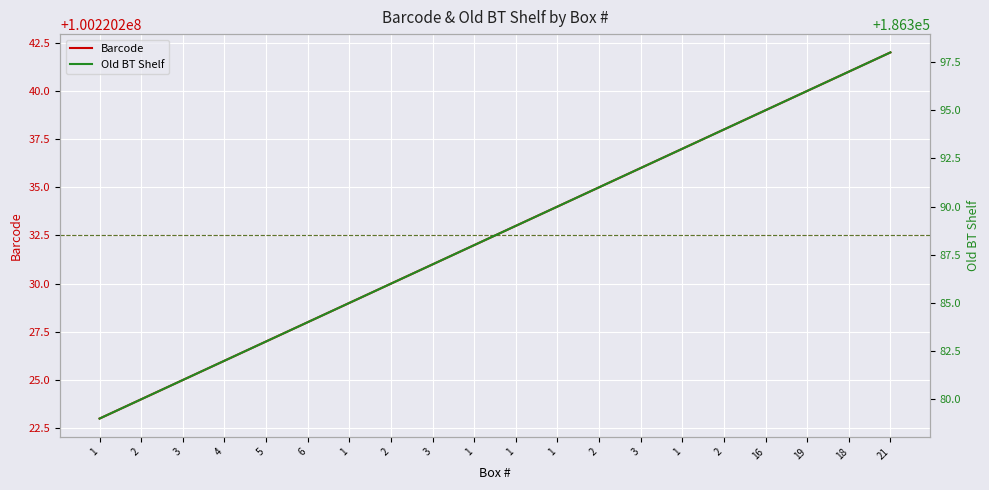

Between 5 and 1, which is larger?

1